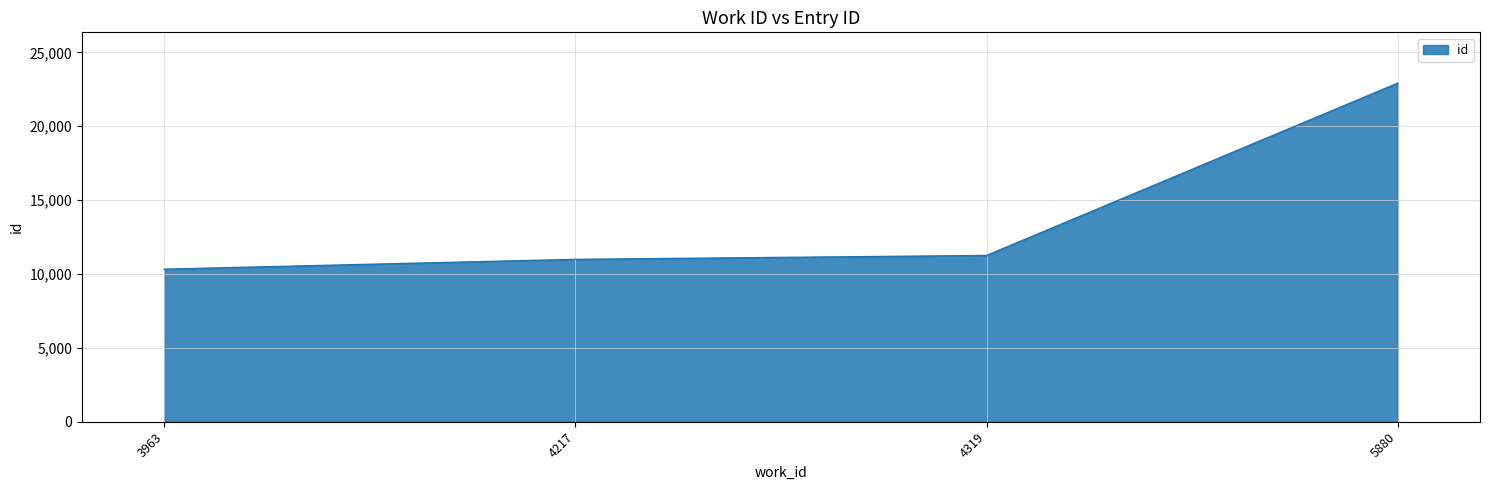

Rank the categories by value from lowest to highest.

3963, 4217, 4319, 5880